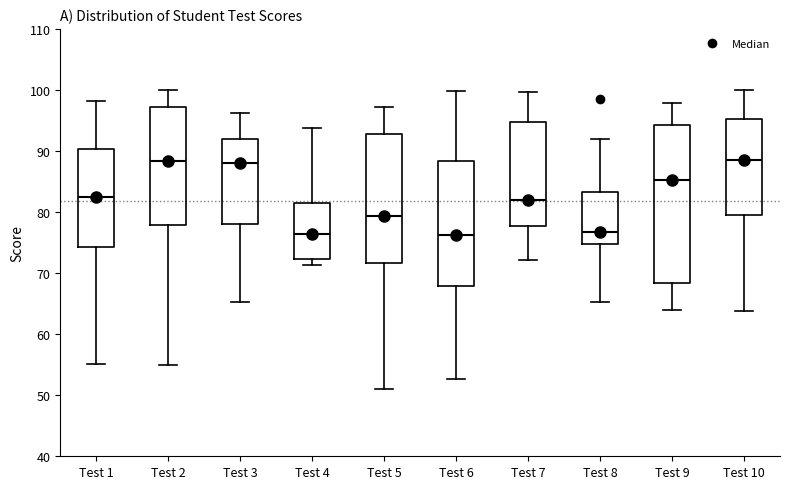

Reading left to right, transcribe this box plot: for each box, give where its median line is, the range the box spans, and where its two whiskers end, as read against the y-axis. The values are not printed on the chart, so give them approximately, as read against the axis.

Test 1: median 82, box 74 to 90, whiskers 55 to 98
Test 2: median 88, box 78 to 97, whiskers 55 to 100
Test 3: median 88, box 78 to 92, whiskers 65 to 96
Test 4: median 76, box 72 to 82, whiskers 71 to 94
Test 5: median 79, box 72 to 93, whiskers 51 to 97
Test 6: median 76, box 68 to 88, whiskers 53 to 100
Test 7: median 82, box 78 to 95, whiskers 72 to 100
Test 8: median 77, box 75 to 83, whiskers 65 to 92
Test 9: median 85, box 68 to 94, whiskers 64 to 98
Test 10: median 88, box 80 to 95, whiskers 64 to 100